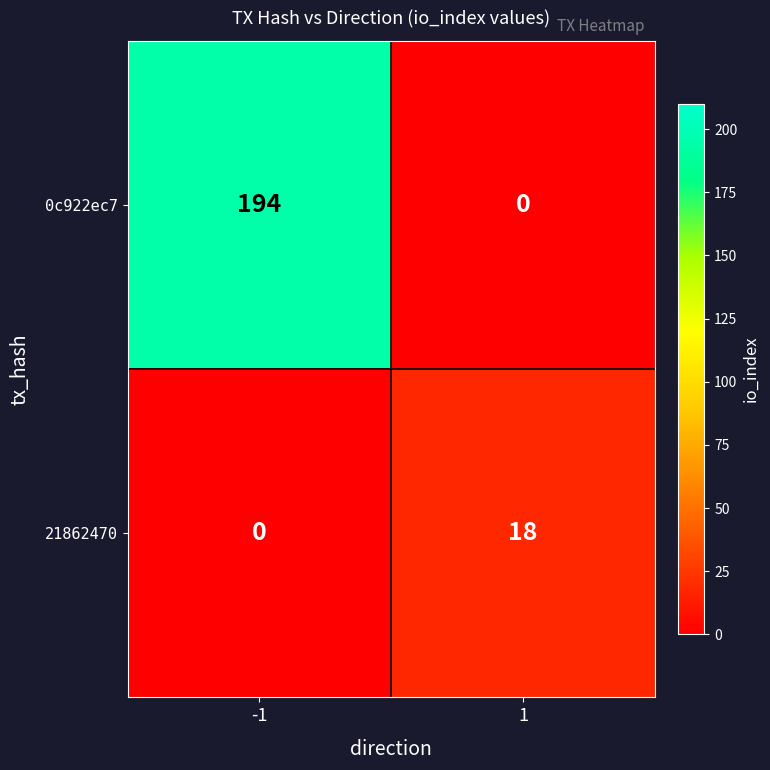

Rank the series by their maximum value, from lowest to highest.

21862470, 0c922ec7